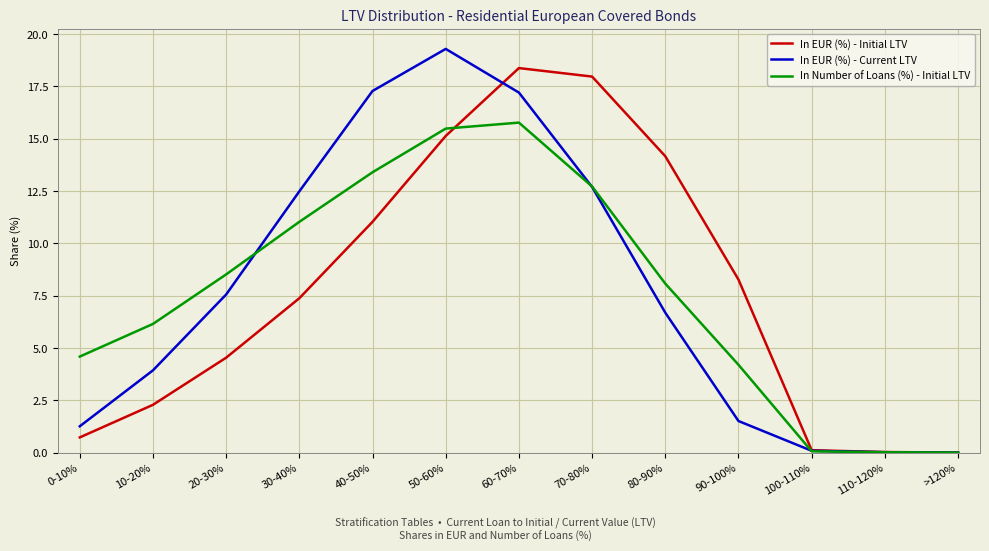

What is the spread (max minus min) of values at 70-80%?

5.3